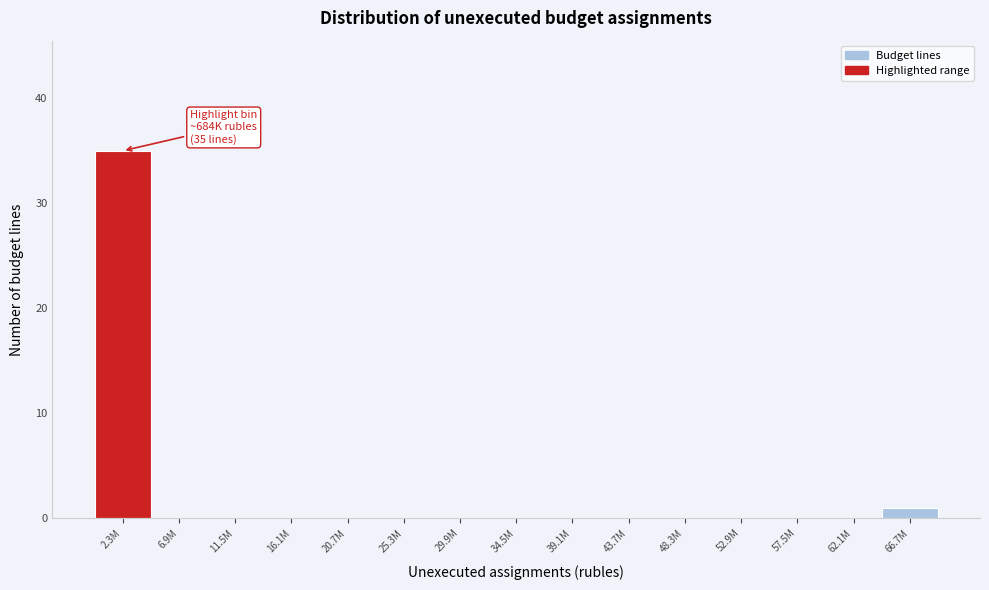

Reading left to right, extract all data points from this chart.

2.3M=35	6.9M=0	11.5M=0	16.1M=0	20.7M=0	25.3M=0	29.9M=0	34.5M=0	39.1M=0	43.7M=0	48.3M=0	52.9M=0	57.5M=0	62.1M=0	66.7M=1